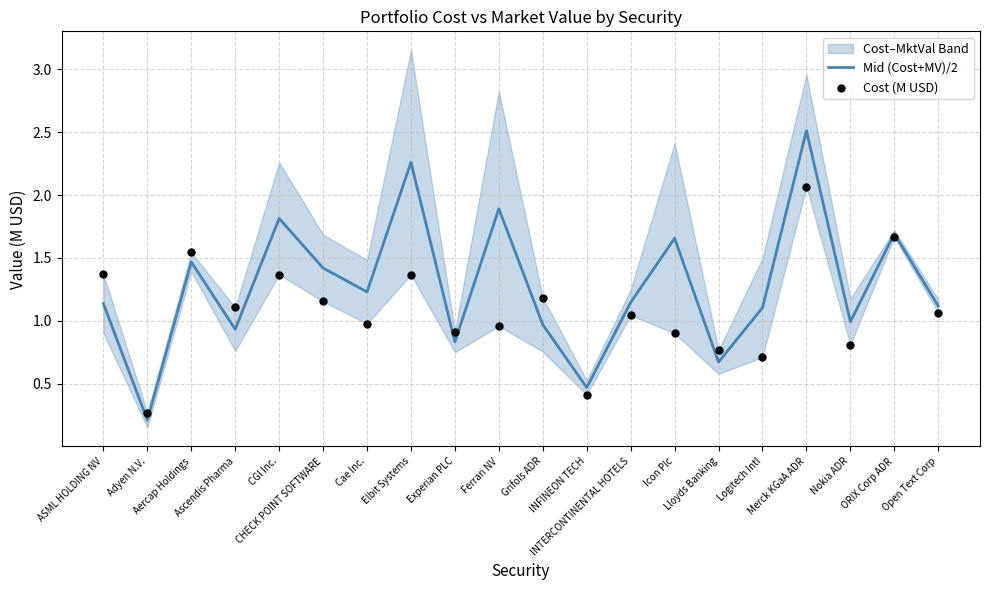

What is the total value across all series at Nokia ADR?

1.8